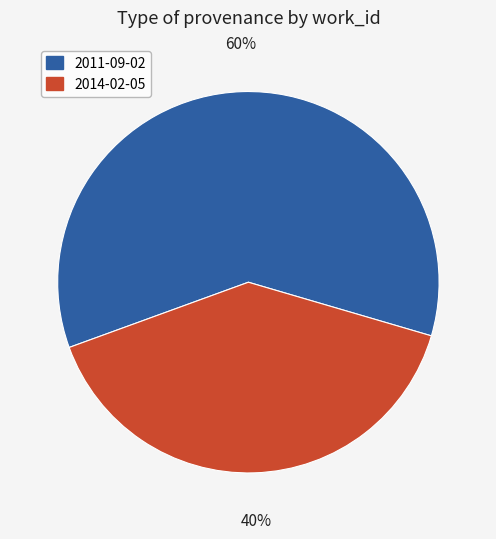

True or false: 2014-02-05 accounts for 50% of the total.

False